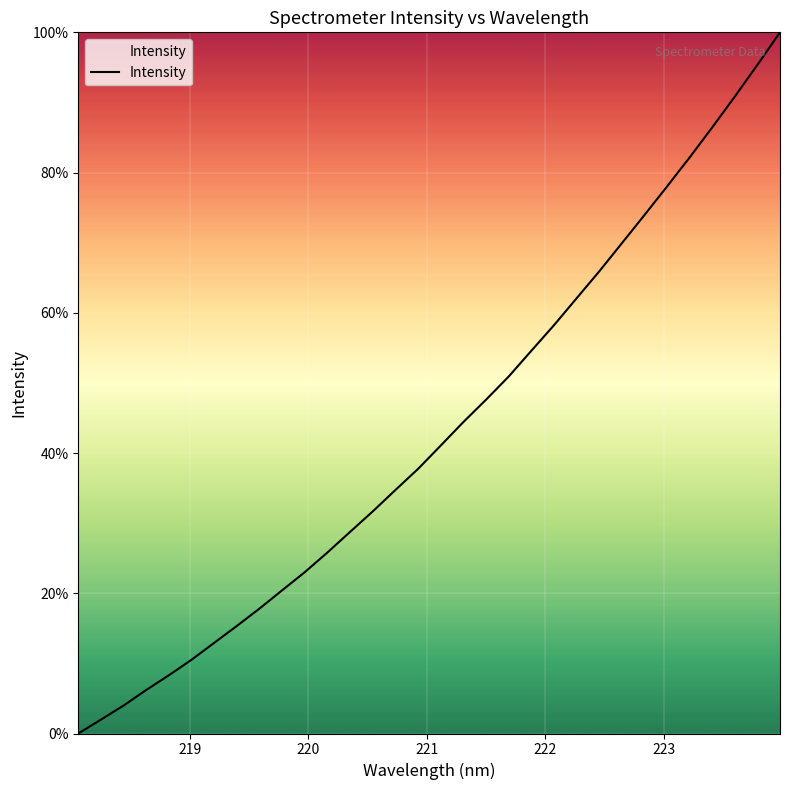

Reading left to right, what are all the values shown in this chart?

0.0	2.0	4.0	6.2	8.3	10.5	12.9	15.3	17.8	20.4	23.0	25.8	28.8	31.7	34.7	37.7	41.1	44.4	47.6	50.9	54.6	58.2	62.0	65.9	69.9	73.9	78.0	82.1	86.4	90.8	95.4	100.0